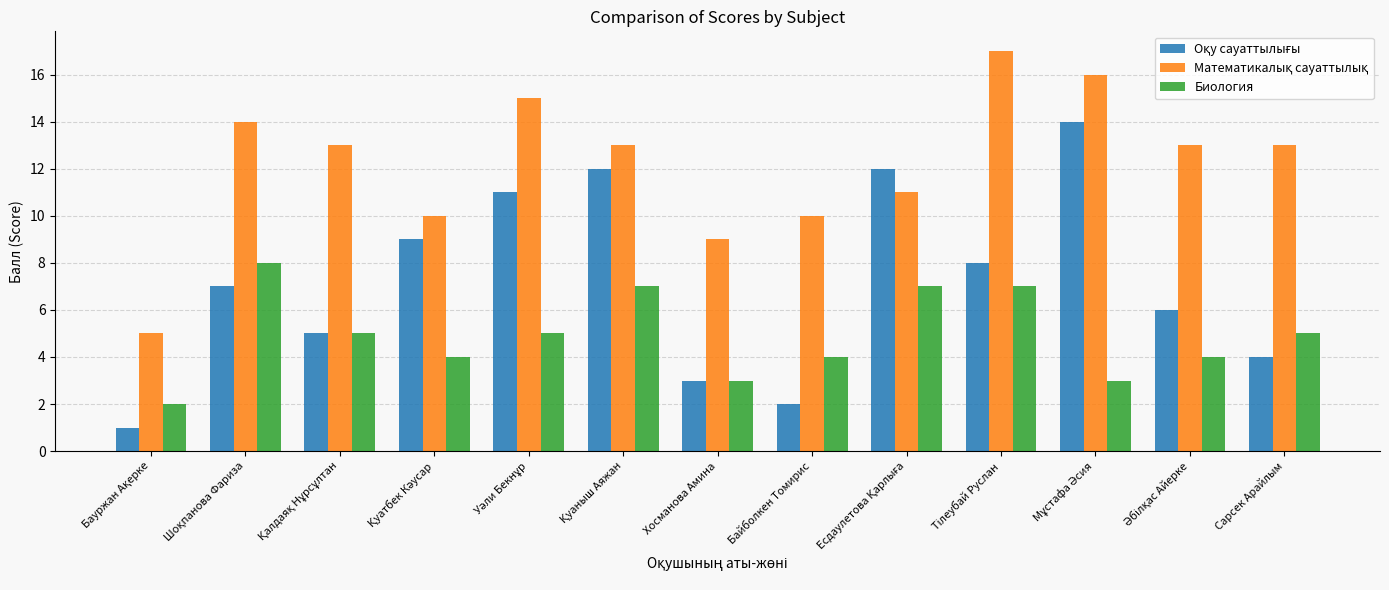

What is the difference between the maximum and minimum values in the Биология series?

6